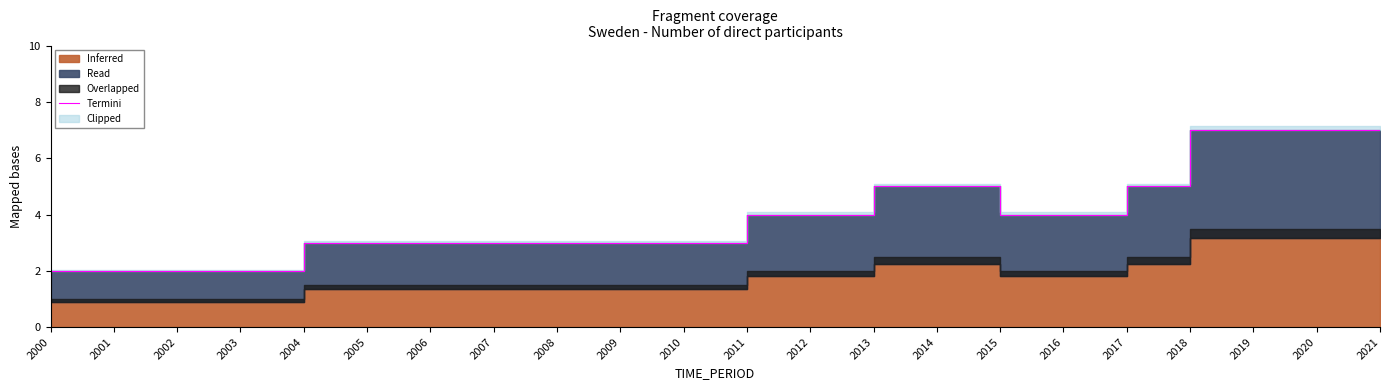

What is the sum of all values?

88